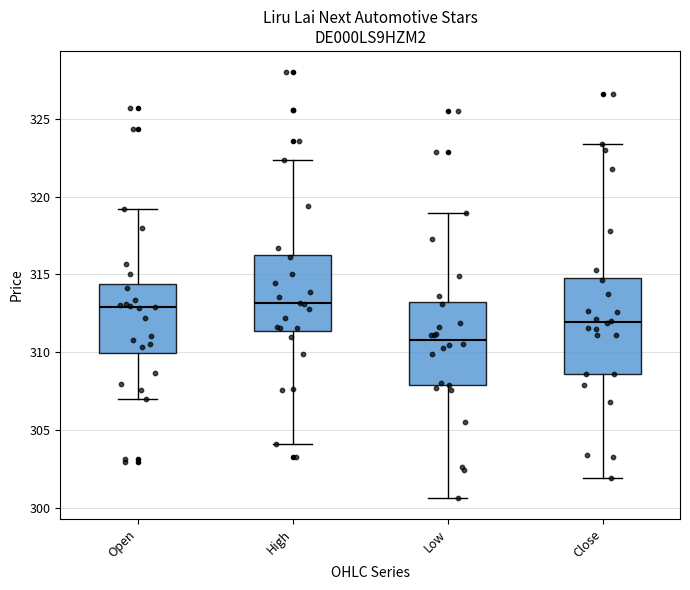

Reading left to right, read every box against the y-axis: the position of its median line, the range the box covers, and the ends of its whiskers. The values are not printed on the chart, so give them approximately, as read against the axis.

Open: median 313.0, box 310.0 to 314.5, whiskers 307.0 to 319.0
High: median 313.0, box 311.5 to 316.5, whiskers 304.0 to 322.5
Low: median 311.0, box 308.0 to 313.0, whiskers 300.5 to 319.0
Close: median 312.0, box 308.5 to 315.0, whiskers 302.0 to 323.5